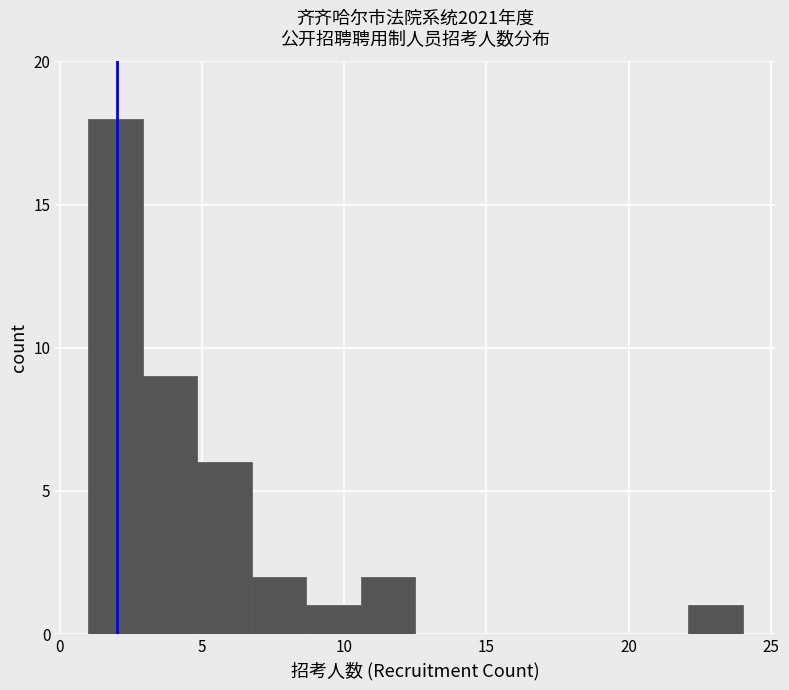

Read against the x-axis, roughly where is the centre of the tallest bar?

2.0